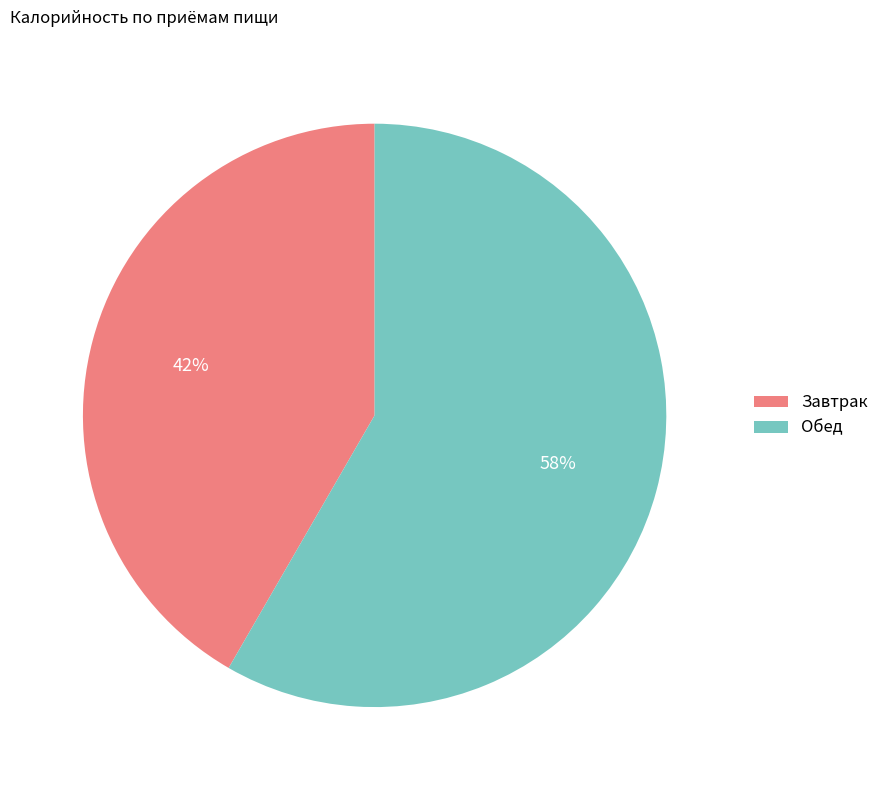

What percentage is the Завтрак slice, to the nearest percent?

42%